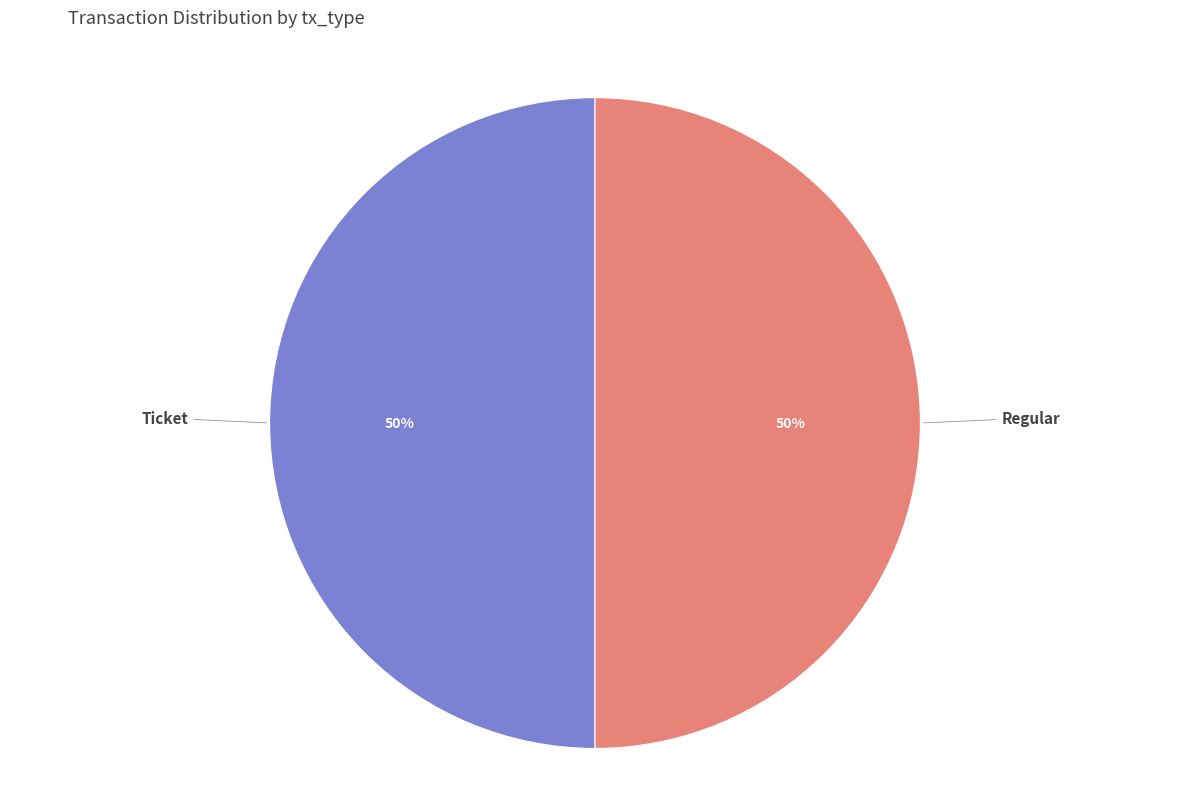

Is the sum of Regular and Ticket greater than half?

Yes